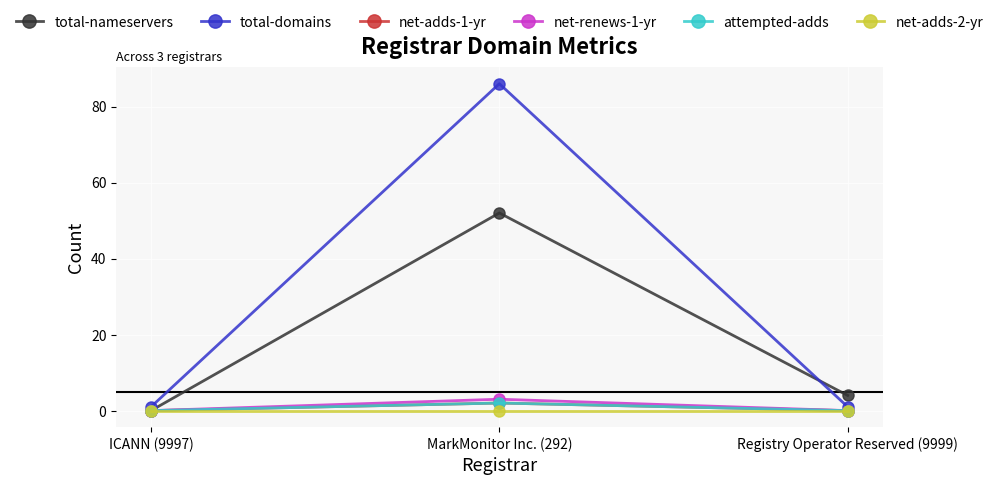

Does the chart have visible grid lines?

Yes